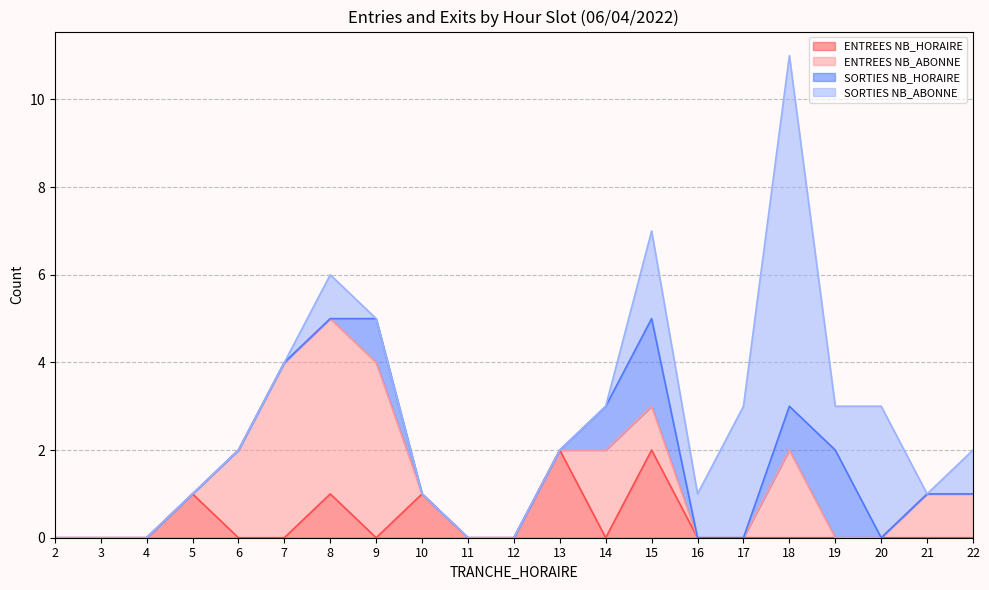

How many ENTREES NB_ABONNE values are between 0 and 2?

18